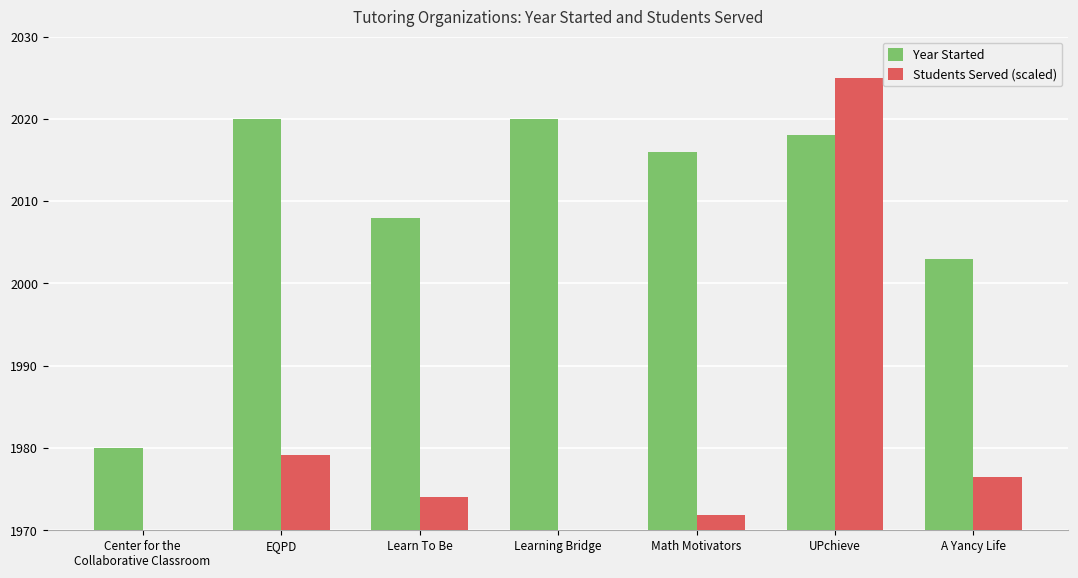

What is the total value across all series at EQPD?

3999.2